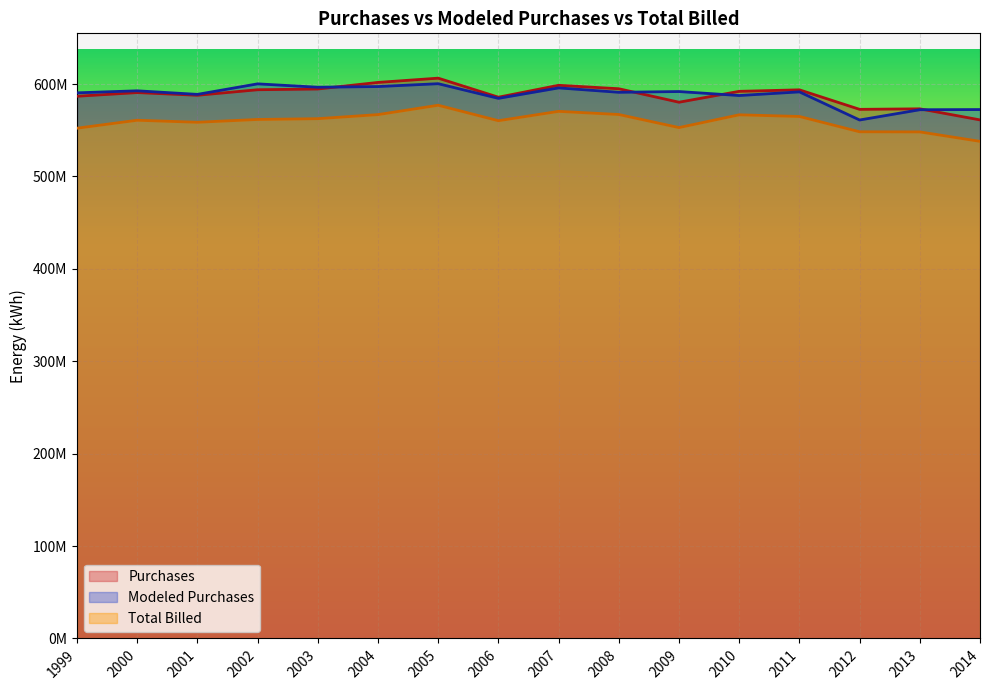

What is the difference between the Modeled Purchases values at 2006 and 2001?

4307604.2